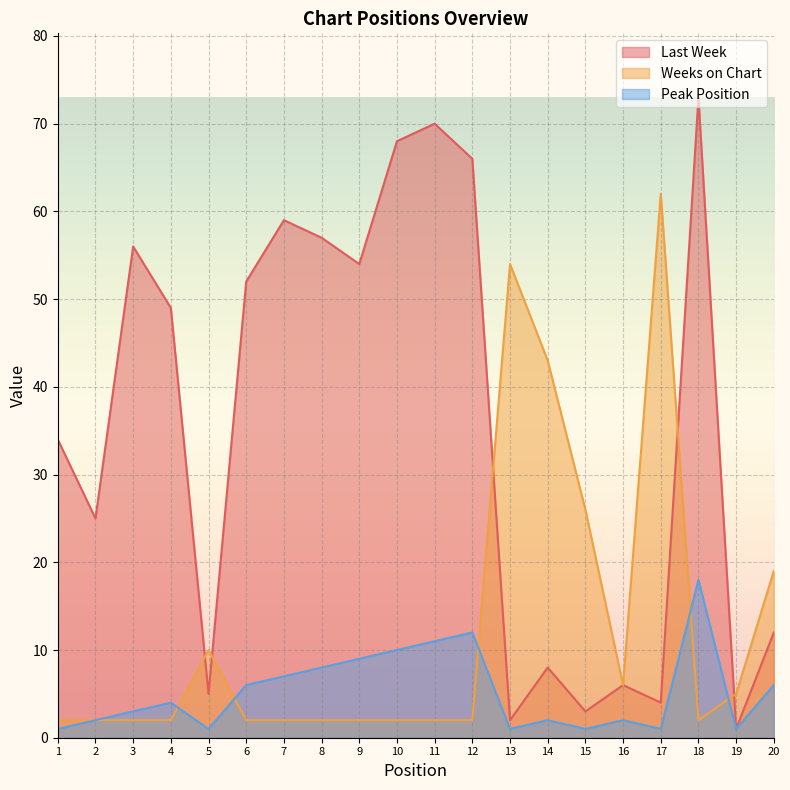

The value of Peak Position at 19 is 1. True or false?

True